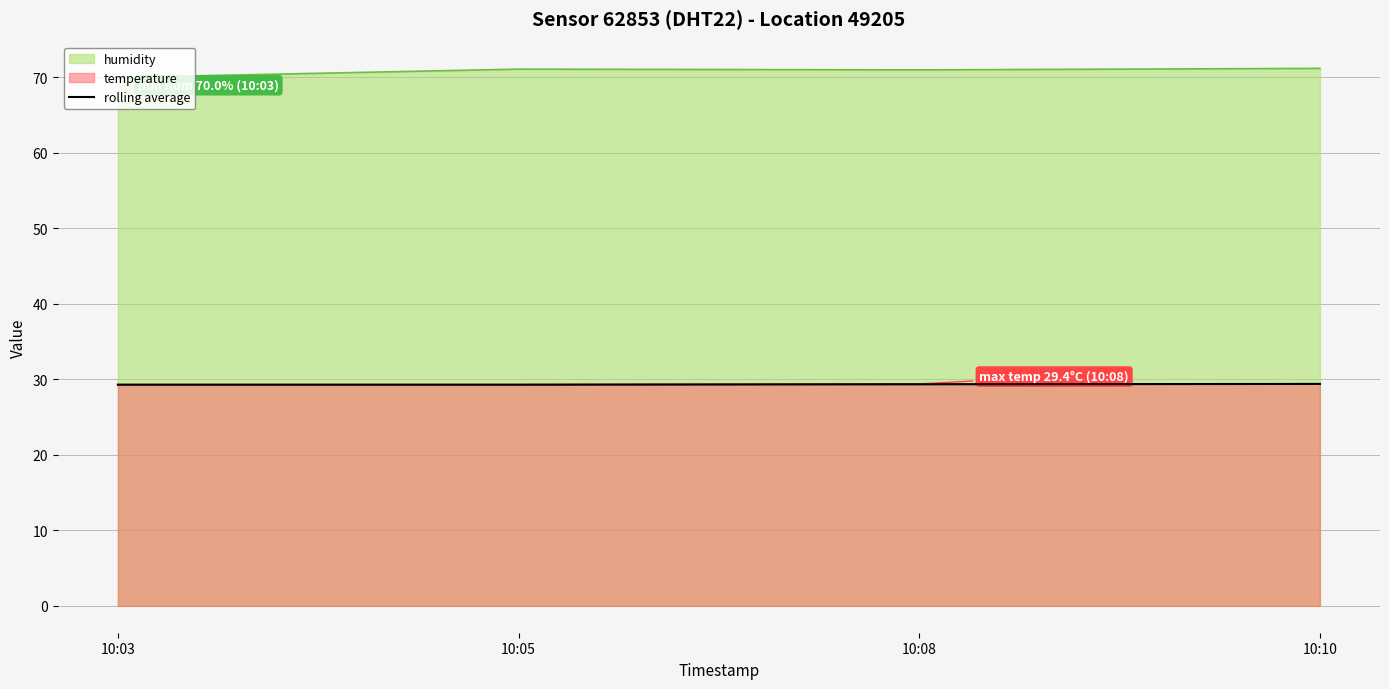

Which category has the lowest value across all series?

10:03